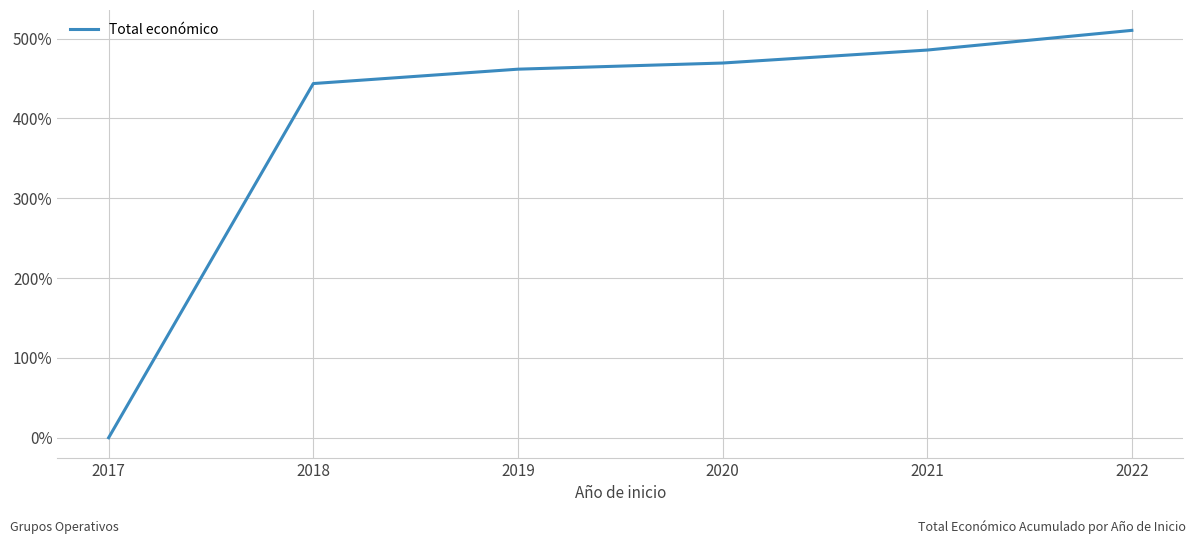

What is the difference between the second highest and second lowest values?

42.0